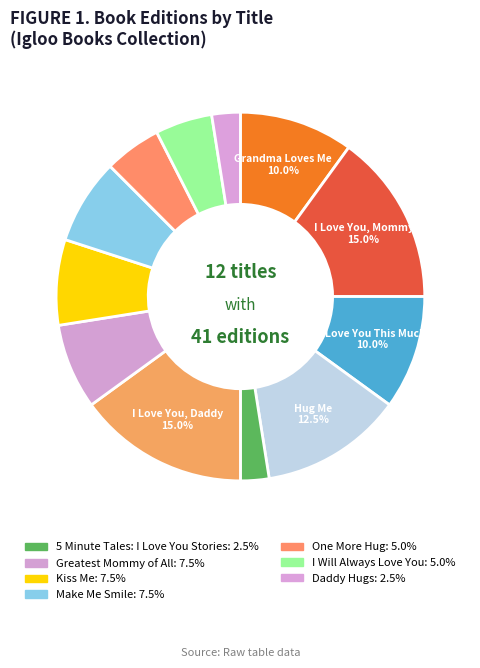

How many slices are in this pie chart?

12